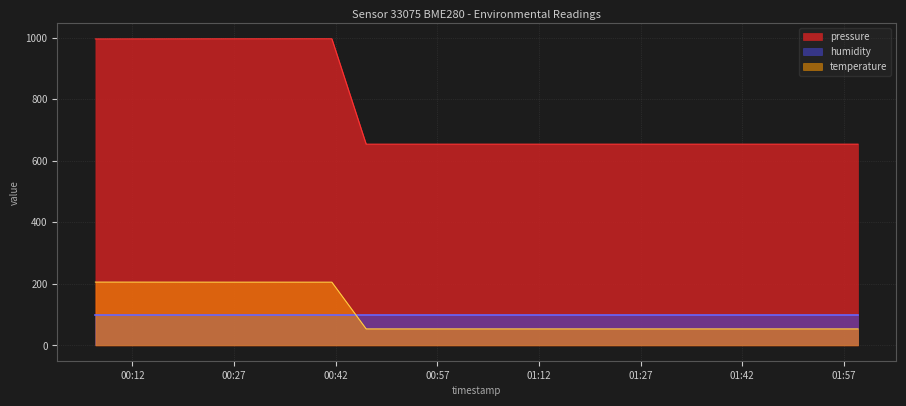

Does the chart display data point markers on the line(s)?

No